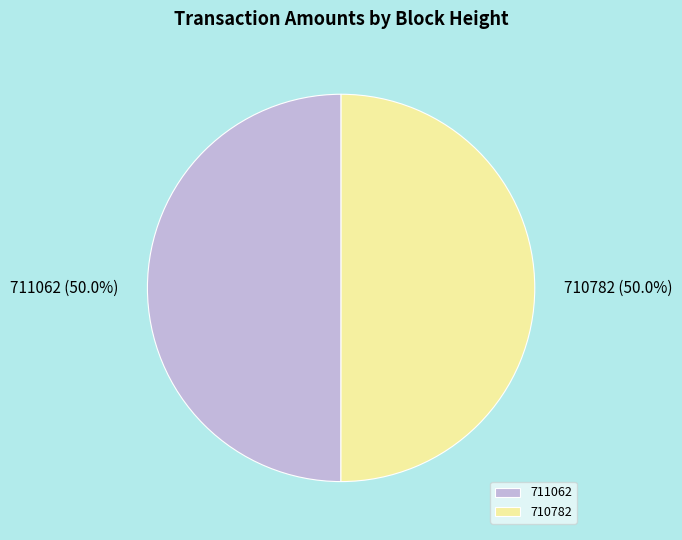

To the nearest percent, what is the combined percentage of 711062 and 710782?

100%